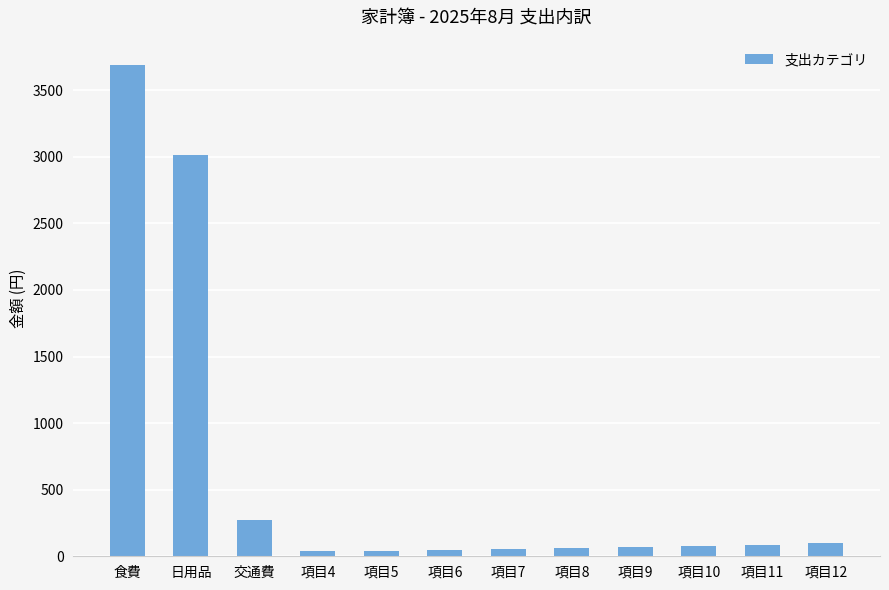

What is the difference between the second highest and second lowest values?

2976